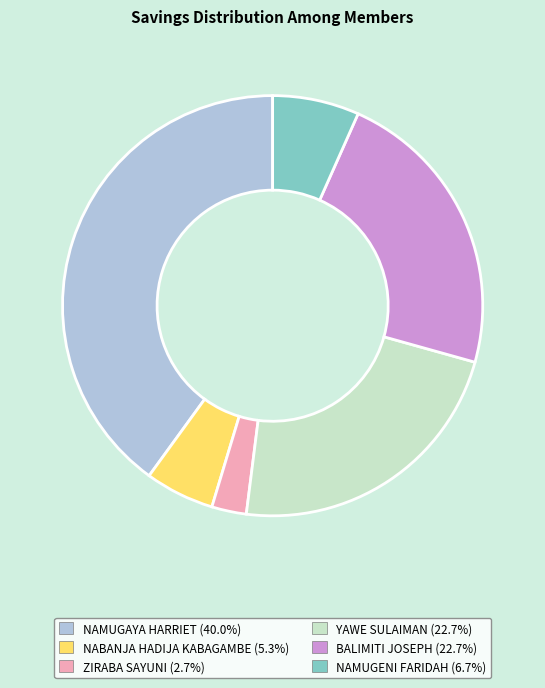

Is the sum of NAMUGAYA HARRIET and YAWE SULAIMAN greater than half?

Yes